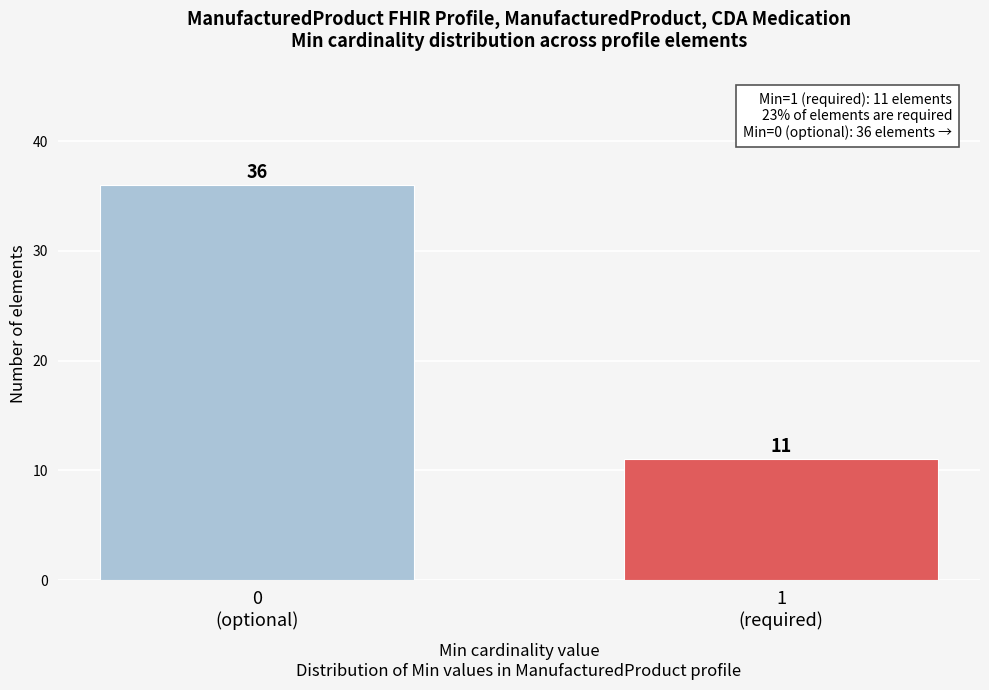

Reading right to left, transcribe all the data shown in this chart.

11	36